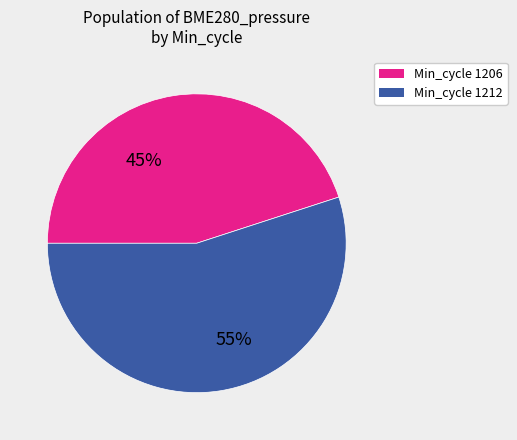

Does any single category account for the majority?

Yes